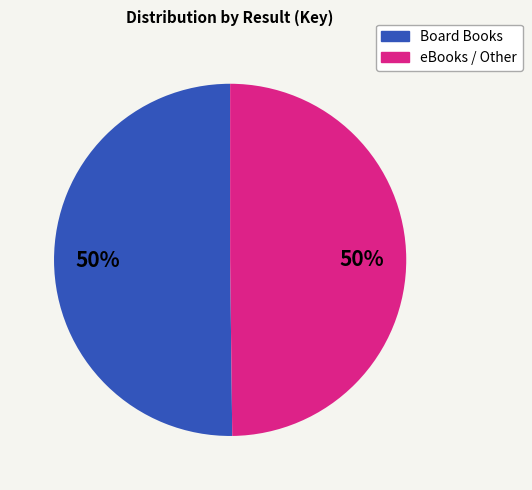

To the nearest percent, what is the average slice percentage?

50%